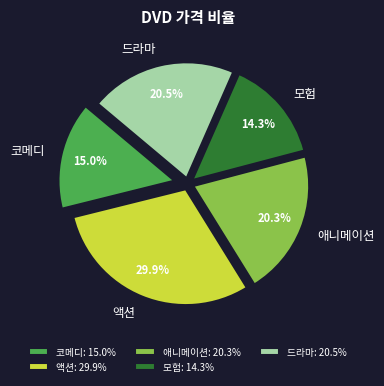

What is the total percentage of 코메디 and 액션?

44.9%